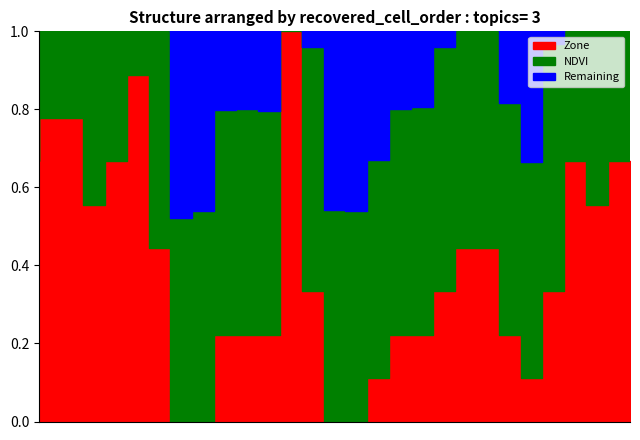

After their last crossing, which series has the higher values: NDVI or Zone?

Zone